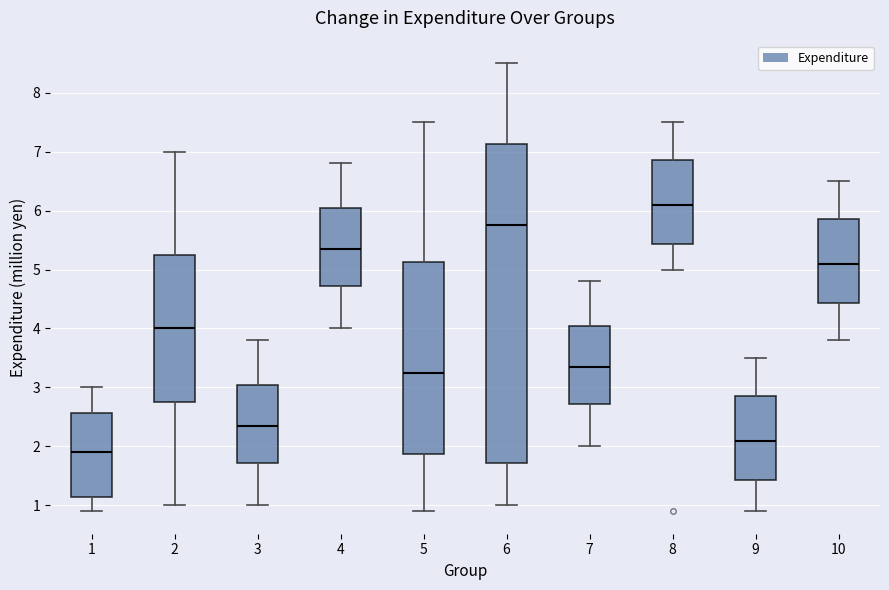

Reading left to right, read every box against the y-axis: the position of its median line, the range the box covers, and the ends of its whiskers. The values are not printed on the chart, so give them approximately, as read against the axis.

1: median 1.9, box 1.2 to 2.6, whiskers 0.9 to 3.0
2: median 4.0, box 2.8 to 5.3, whiskers 1.0 to 7.0
3: median 2.4, box 1.7 to 3.1, whiskers 1.0 to 3.8
4: median 5.4, box 4.7 to 6.1, whiskers 4.0 to 6.8
5: median 3.3, box 1.9 to 5.1, whiskers 0.9 to 7.5
6: median 5.8, box 1.7 to 7.1, whiskers 1.0 to 8.5
7: median 3.4, box 2.7 to 4.1, whiskers 2.0 to 4.8
8: median 6.1, box 5.4 to 6.9, whiskers 5.0 to 7.5
9: median 2.1, box 1.4 to 2.9, whiskers 0.9 to 3.5
10: median 5.1, box 4.4 to 5.9, whiskers 3.8 to 6.5